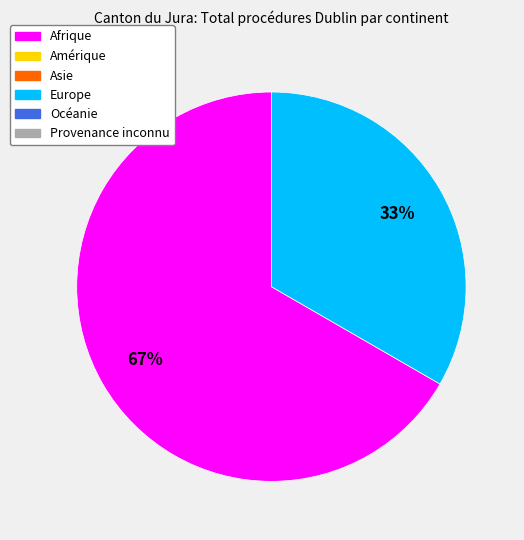

Does any single category account for the majority?

Yes